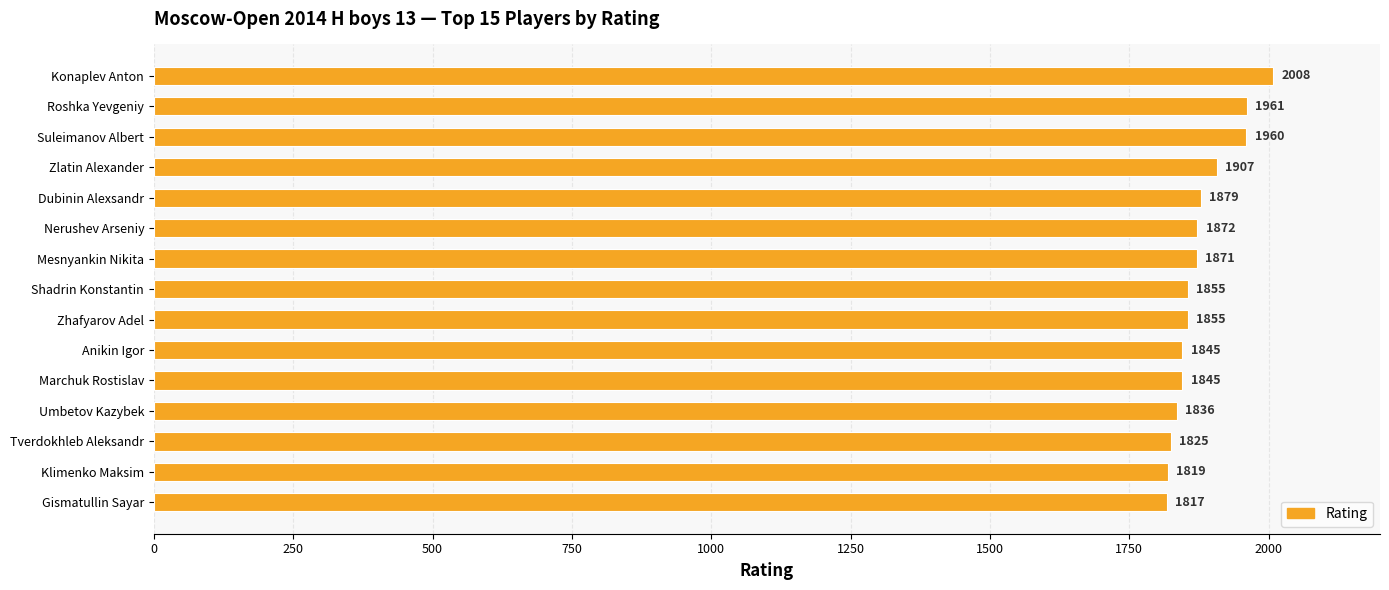

What is the sum of the values at Dubinin Alexsandr and Mesnyankin Nikita?

3750